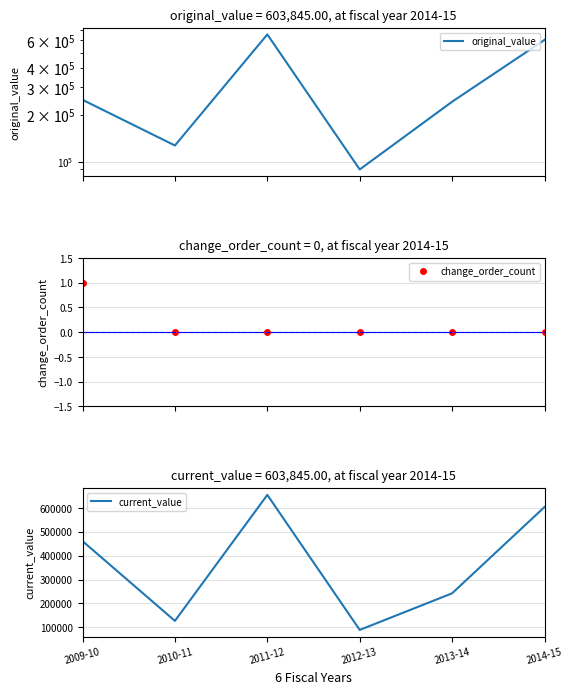

What position from the right is 2012-13?

3